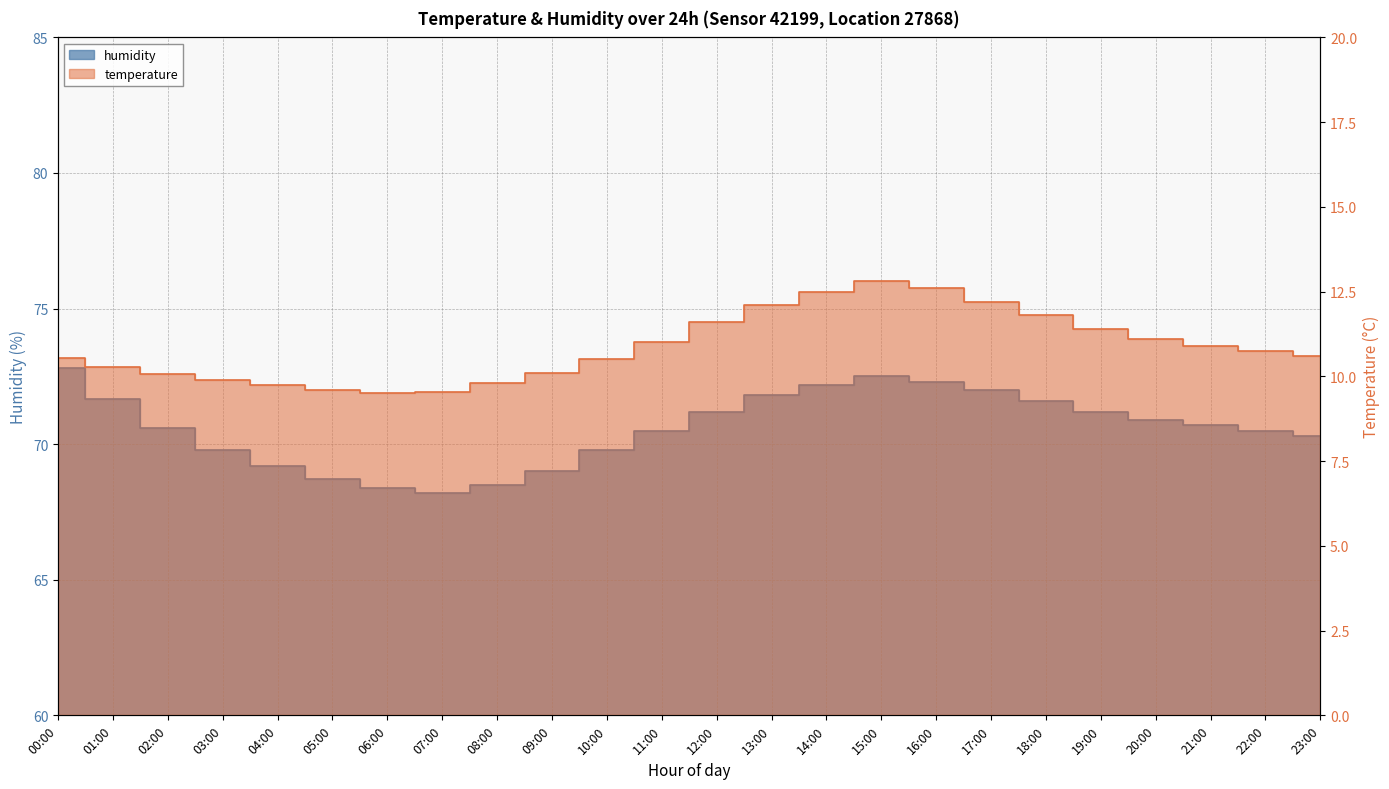

Which series has the largest total across all categories?

humidity